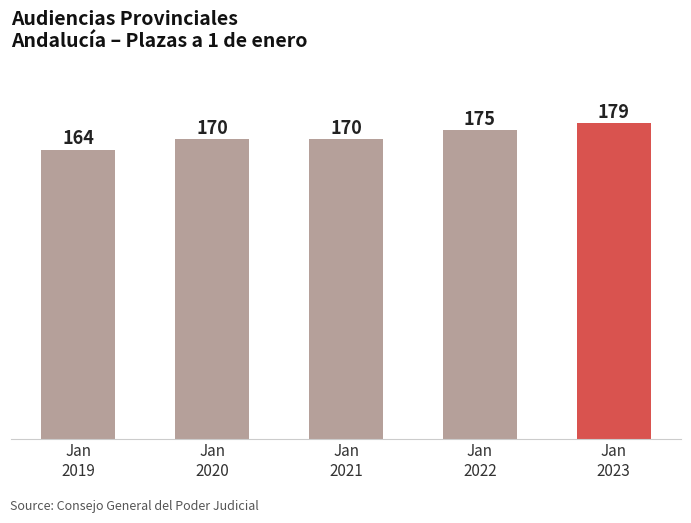

Between Jan
2023 and Jan
2020, which is larger?

Jan
2023